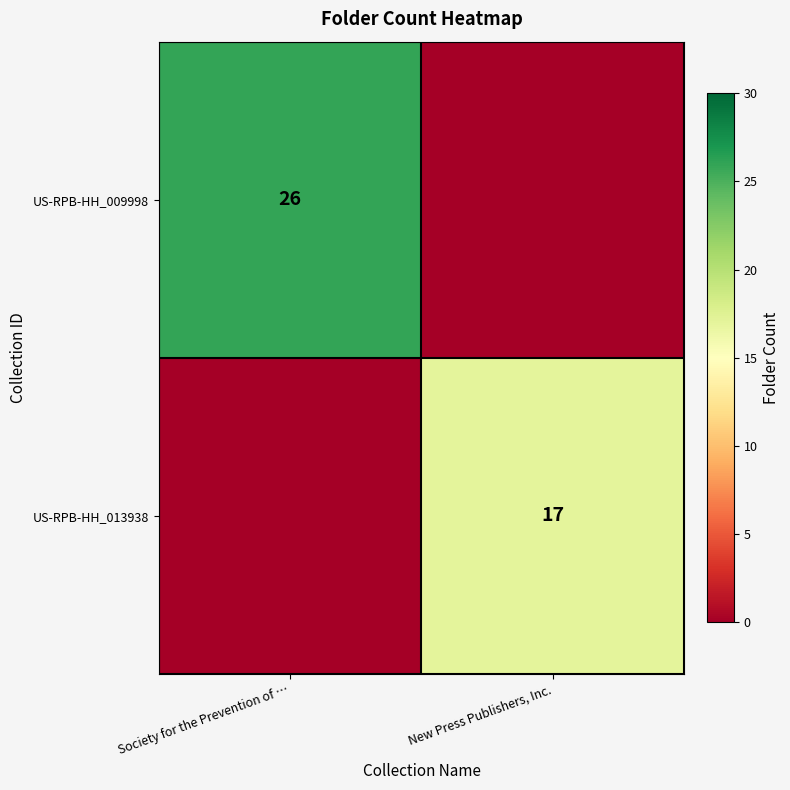

The value of row_0 at Society for the Prevention of … is 13. True or false?

False